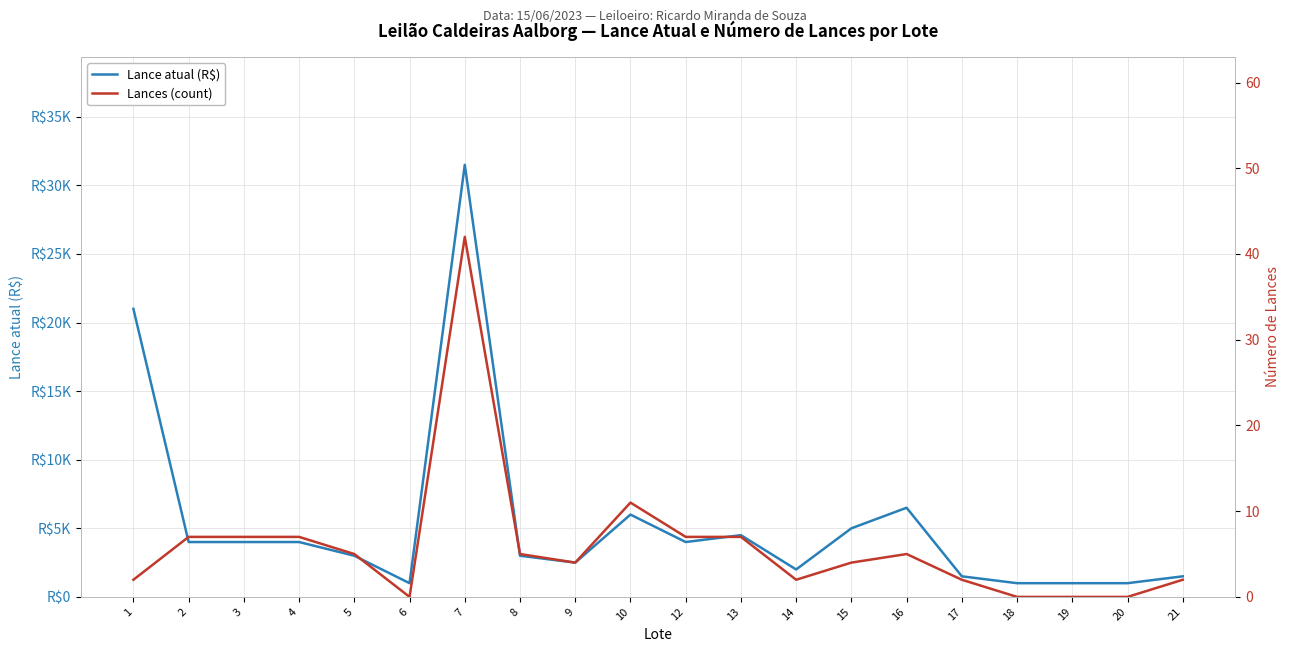

What is the sum of all Lance atual (R$) values?

108000